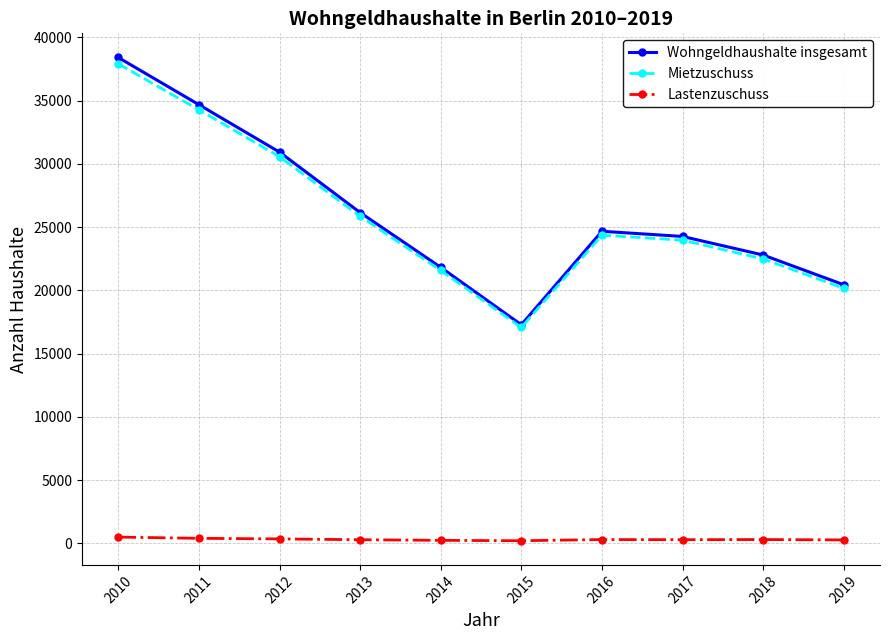

Is the value of Wohngeldhaushalte insgesamt at 2013 greater than the value of Mietzuschuss at 2014?

Yes